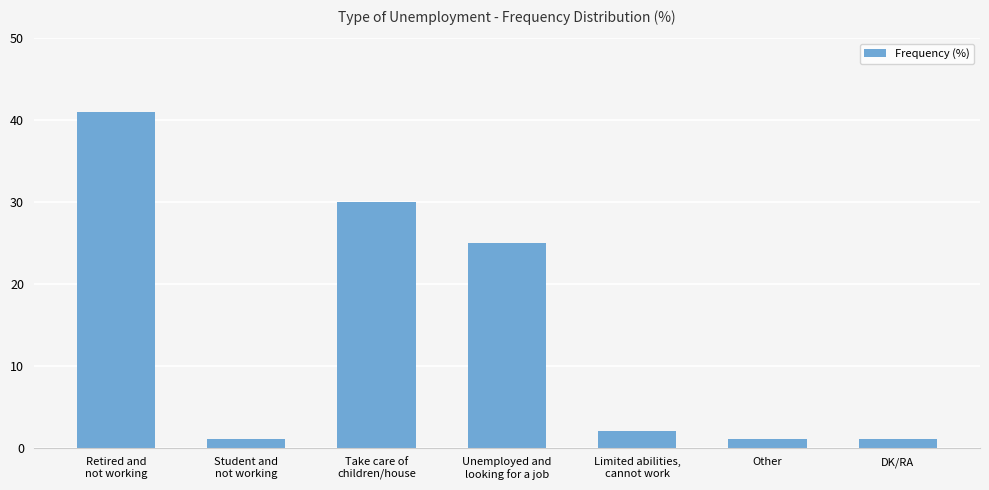

Between Retired and
not working and Take care of
children/house, which is larger?

Retired and
not working